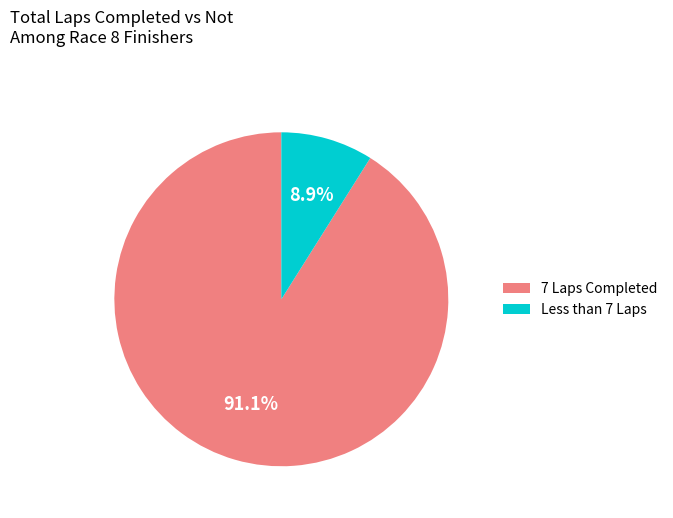

What is the ratio of the value at 7 Laps Completed to the value at Less than 7 Laps?

10.2